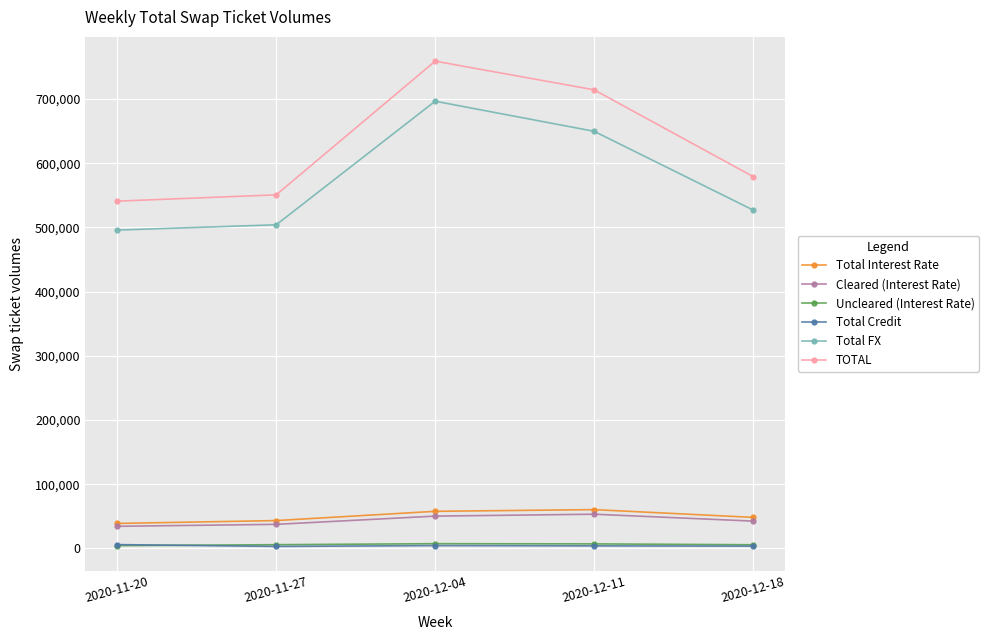

Is this an area chart (filled region under the line)?

No